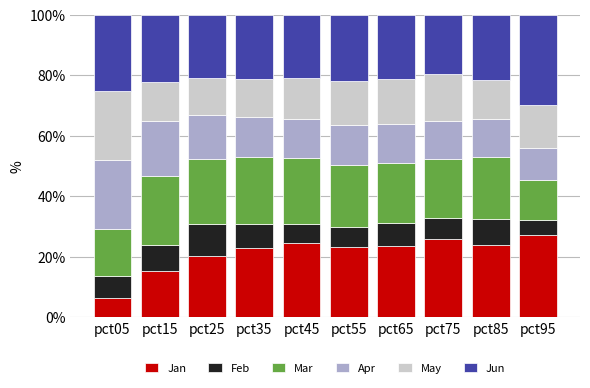

What are all the series names shown in the legend?

Jan, Feb, Mar, Apr, May, Jun